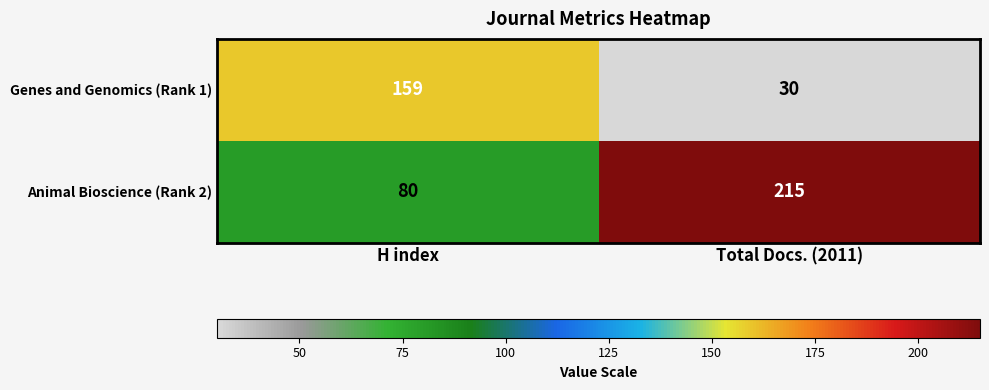

Which category has the highest value across all series?

Total Docs. (2011)